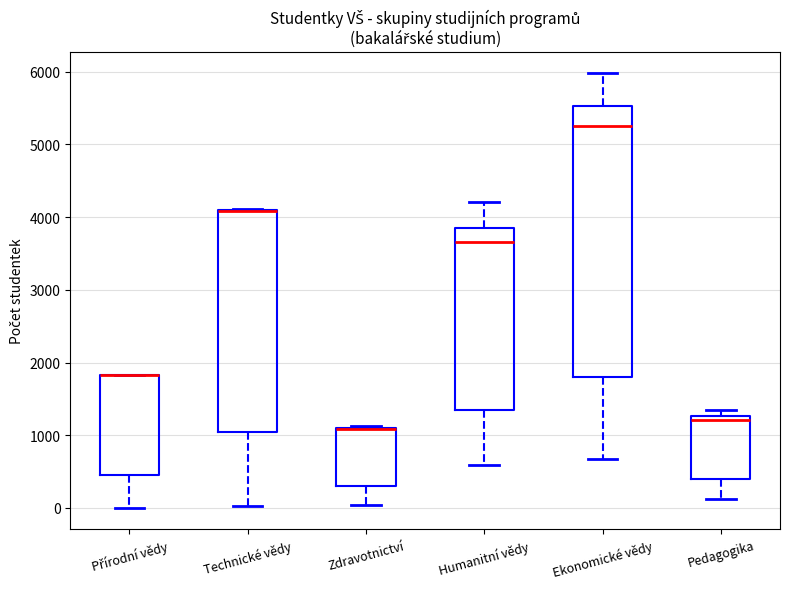

Reading left to right, transcribe this box plot: for each box, give where its median line is, the range the box spans, and where its two whiskers end, as read against the y-axis. The values are not printed on the chart, so give them approximately, as read against the axis.

Přírodní vědy: median 1800 (drawn on the box's upper edge), box 500 to 1800, whiskers 0 to 1800
Technické vědy: median 4100 (drawn on the box's upper edge), box 1000 to 4100, whiskers 0 to 4100
Zdravotnictví: median 1100 (drawn on the box's upper edge), box 300 to 1100, whiskers 0 to 1100
Humanitní vědy: median 3700, box 1300 to 3900, whiskers 600 to 4200
Ekonomické vědy: median 5300, box 1800 to 5500, whiskers 700 to 6000
Pedagogika: median 1200, box 400 to 1300, whiskers 100 to 1300 (just above the box's upper edge)